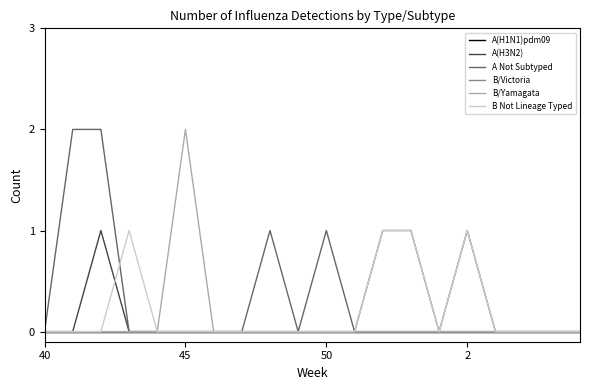

Does the chart have visible grid lines?

No